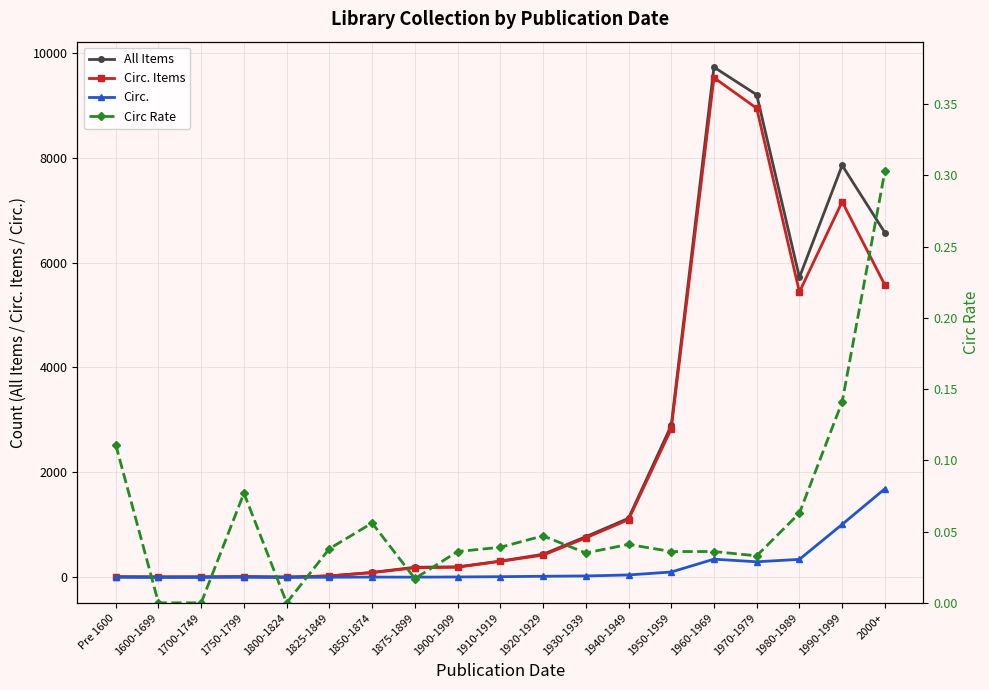

Reading left to right, extract all data points from this chart.

All Items: Pre 1600=12.0	1600-1699=7.0	1700-1749=8.0	1750-1799=13.0	1800-1824=4.0	1825-1849=26.0	1850-1874=92.0	1875-1899=192.0	1900-1909=200.0	1910-1919=309.0	1920-1929=439.0	1930-1939=774.0	1940-1949=1125.0	1950-1959=2895.0	1960-1969=9724.0	1970-1979=9198.0	1980-1989=5717.0	1990-1999=7853.0	2000+=6569.0
Circ. Items: Pre 1600=9.0	1600-1699=7.0	1700-1749=8.0	1750-1799=13.0	1800-1824=4.0	1825-1849=26.0	1850-1874=90.0	1875-1899=181.0	1900-1909=192.0	1910-1919=305.0	1920-1929=422.0	1930-1939=751.0	1940-1949=1099.0	1950-1959=2828.0	1960-1969=9524.0	1970-1979=8940.0	1980-1989=5439.0	1990-1999=7159.0	2000+=5572.0
Circ.: Pre 1600=1.0	1600-1699=0.0	1700-1749=0.0	1750-1799=1.0	1800-1824=0.0	1825-1849=1.0	1850-1874=5.0	1875-1899=3.0	1900-1909=7.0	1910-1919=12.0	1920-1929=20.0	1930-1939=26.0	1940-1949=45.0	1950-1959=101.0	1960-1969=346.0	1970-1979=296.0	1980-1989=342.0	1990-1999=1009.0	2000+=1688.0
Circ Rate: Pre 1600=0.1	1600-1699=0.0	1700-1749=0.0	1750-1799=0.1	1800-1824=0.0	1825-1849=0.0	1850-1874=0.1	1875-1899=0.0	1900-1909=0.0	1910-1919=0.0	1920-1929=0.0	1930-1939=0.0	1940-1949=0.0	1950-1959=0.0	1960-1969=0.0	1970-1979=0.0	1980-1989=0.1	1990-1999=0.1	2000+=0.3